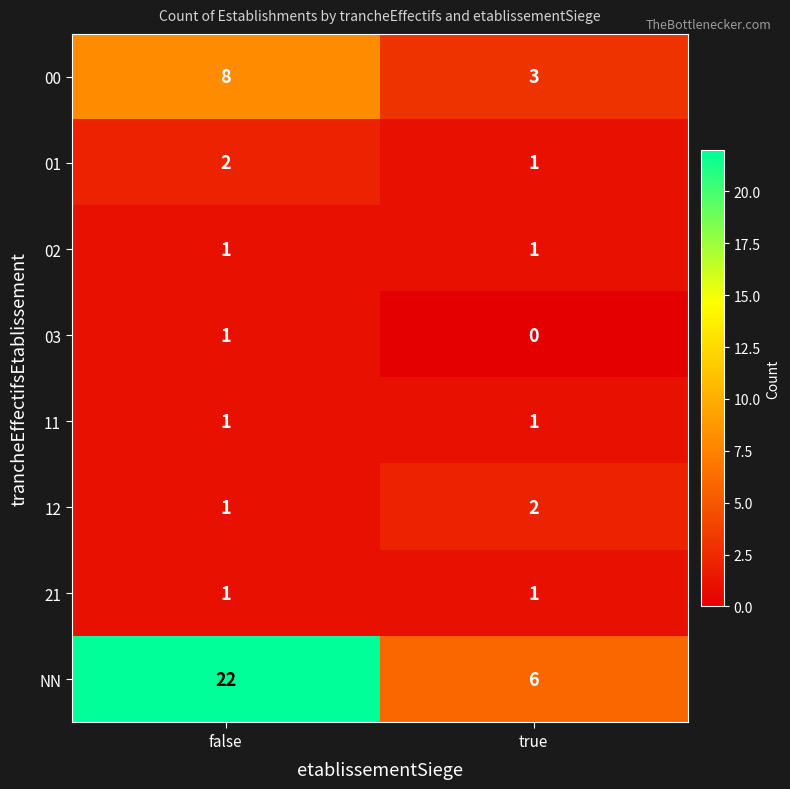

Reading left to right, extract all data points from this chart.

00: false=8	true=3
01: false=2	true=1
02: false=1	true=1
03: false=1	true=0
11: false=1	true=1
12: false=1	true=2
21: false=1	true=1
NN: false=22	true=6